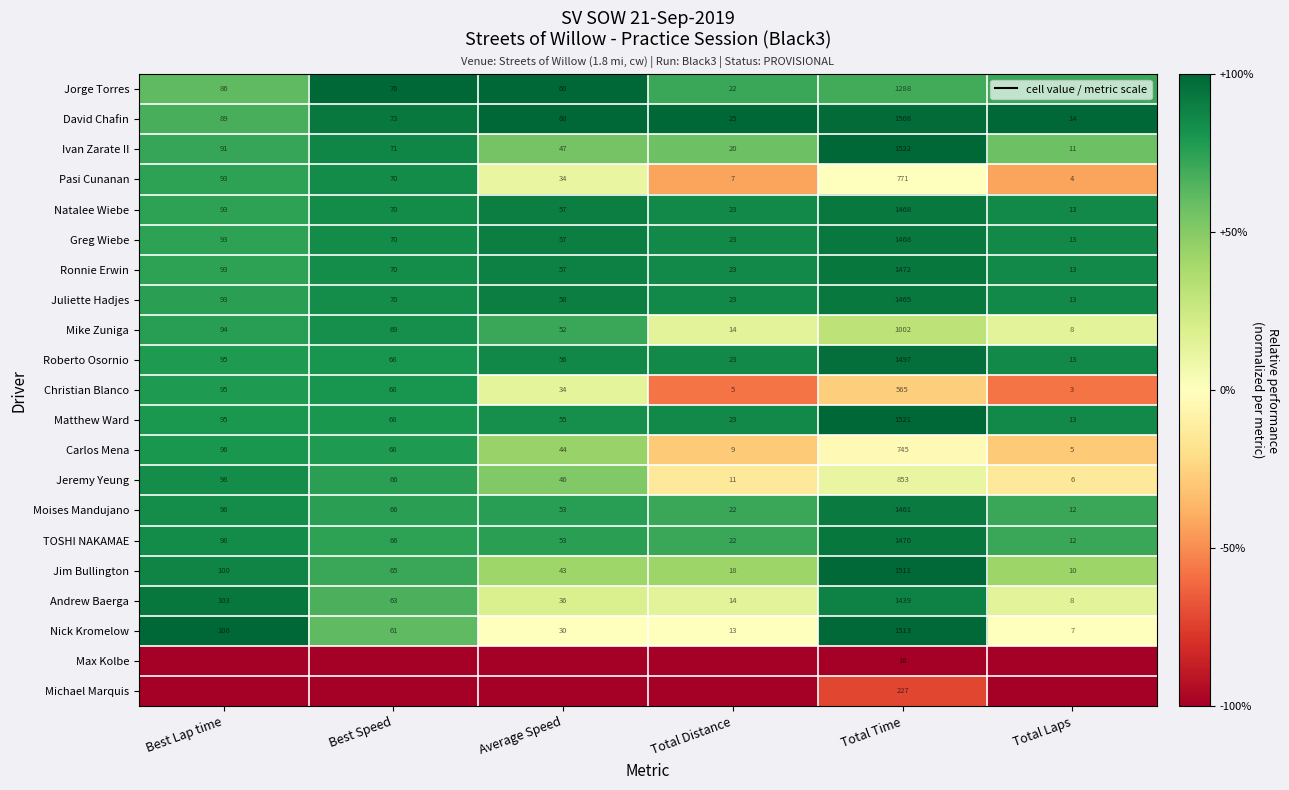

What is the minimum value for Roberto Osornio?

13.0